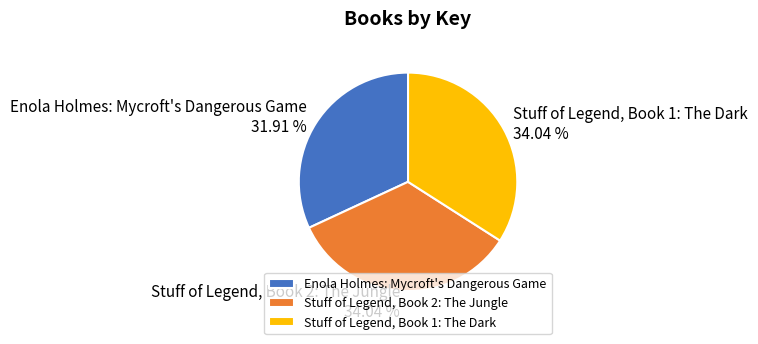

How many segments does this pie chart have?

3